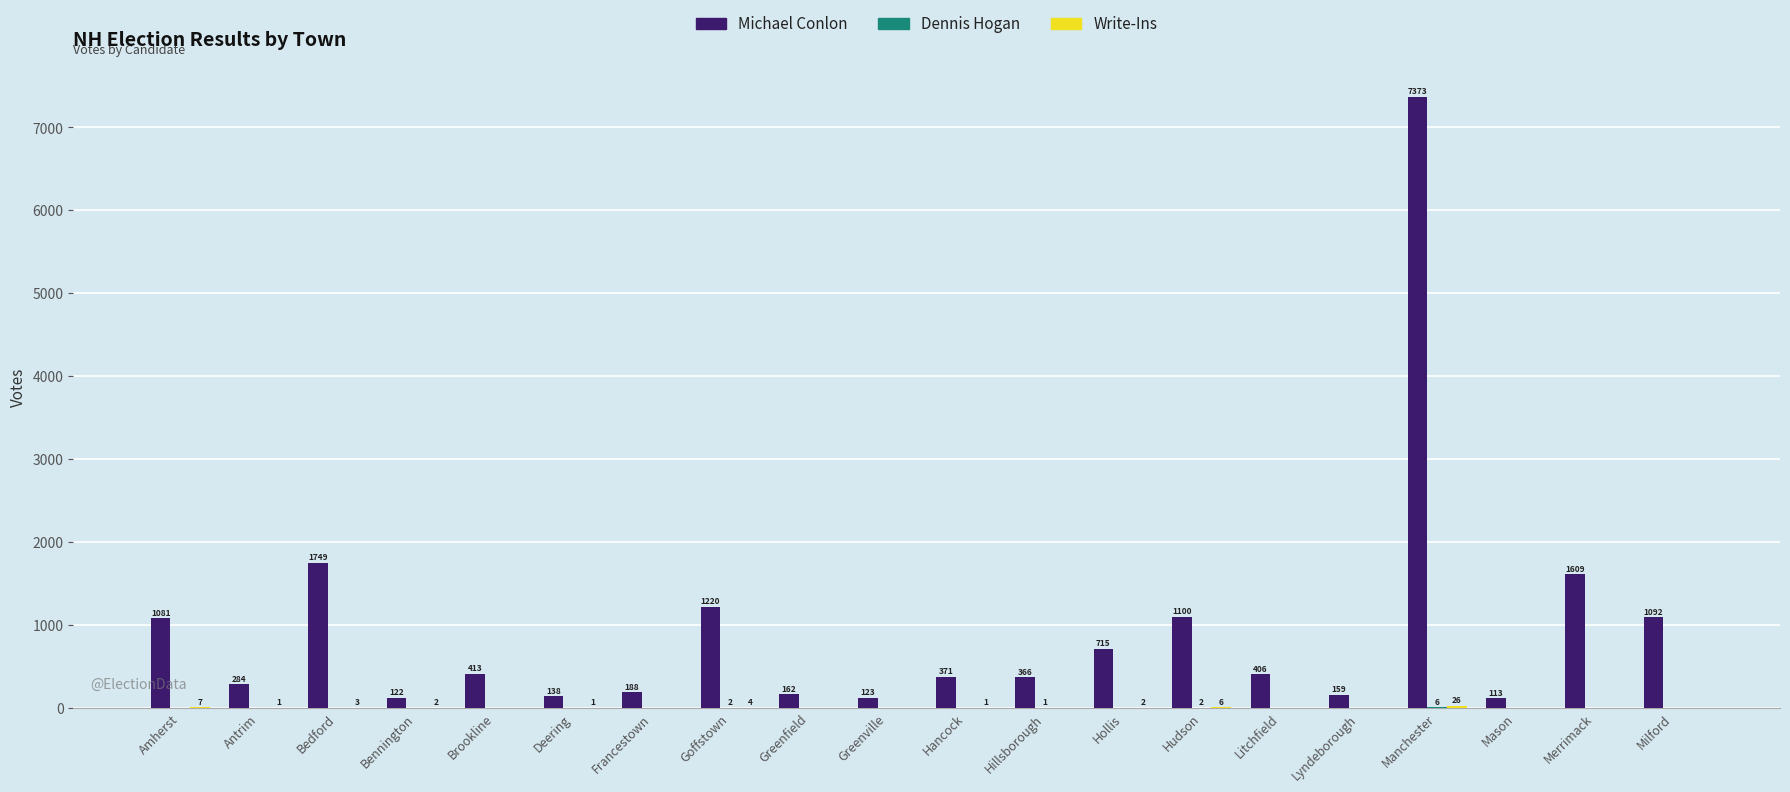

Is it true that Michael Conlon equals 284 at Antrim?

True